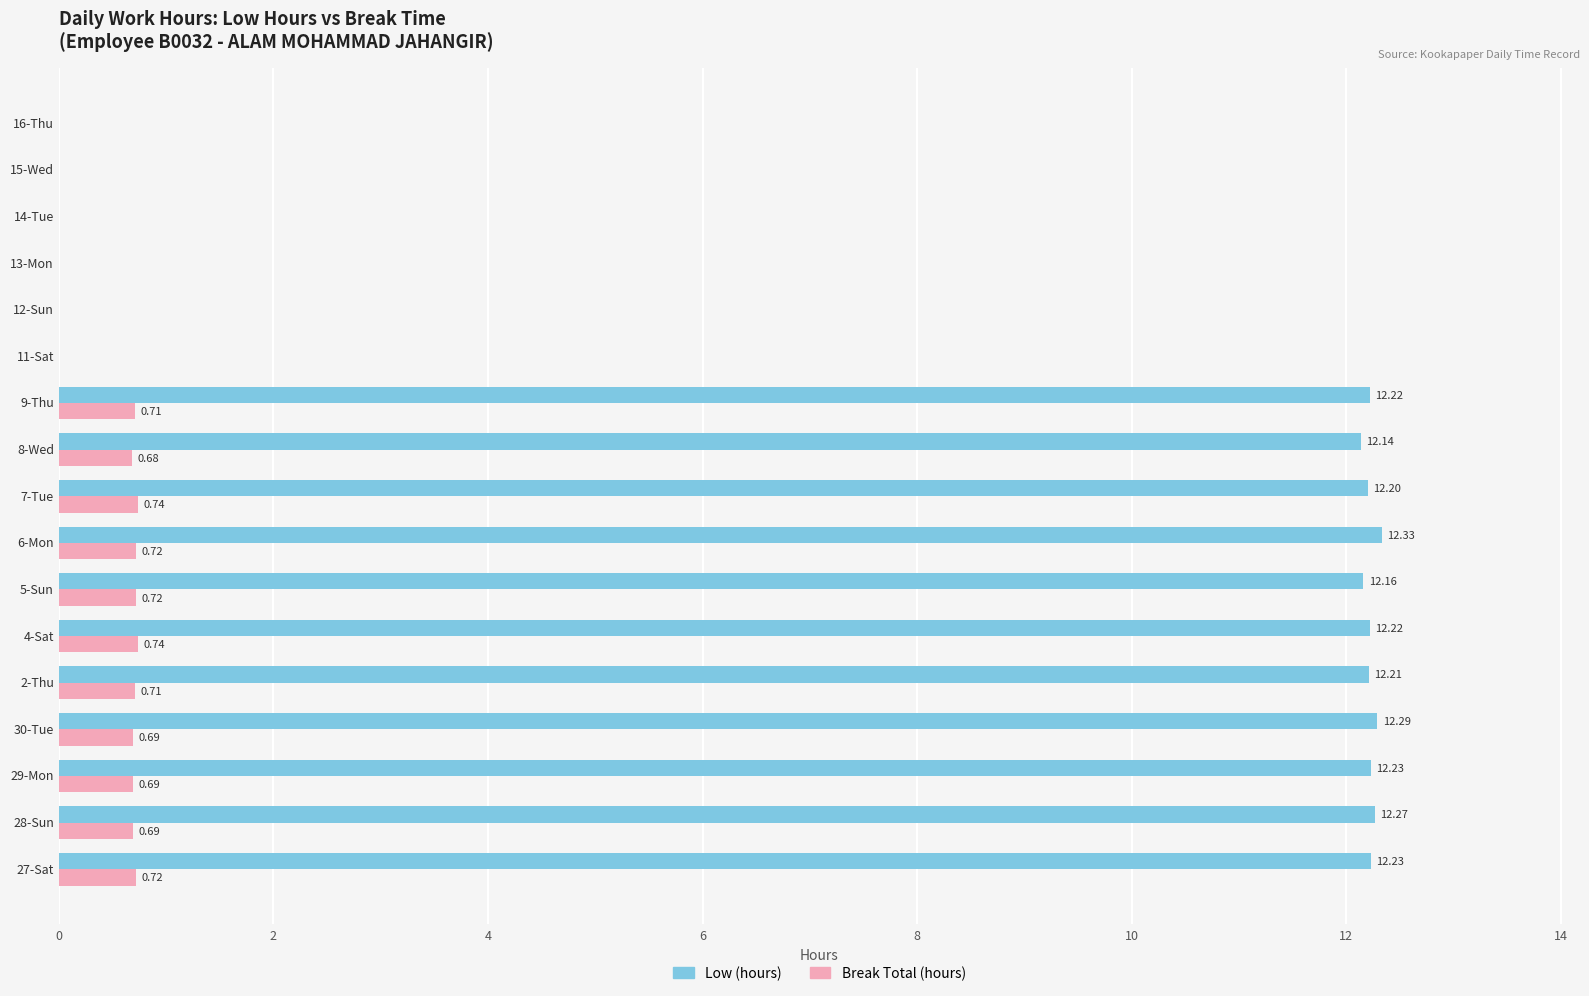

Which series has the largest total across all categories?

Low (hours)